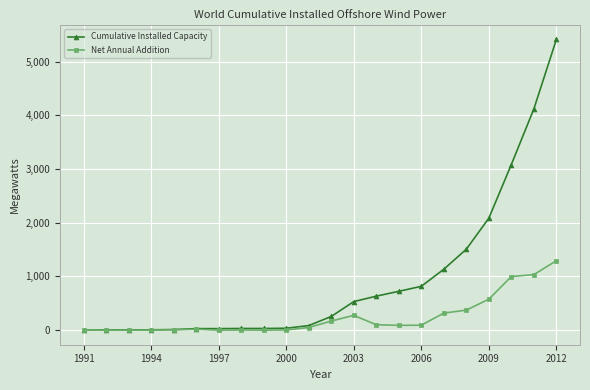

What is the greatest value displayed?

5410.0